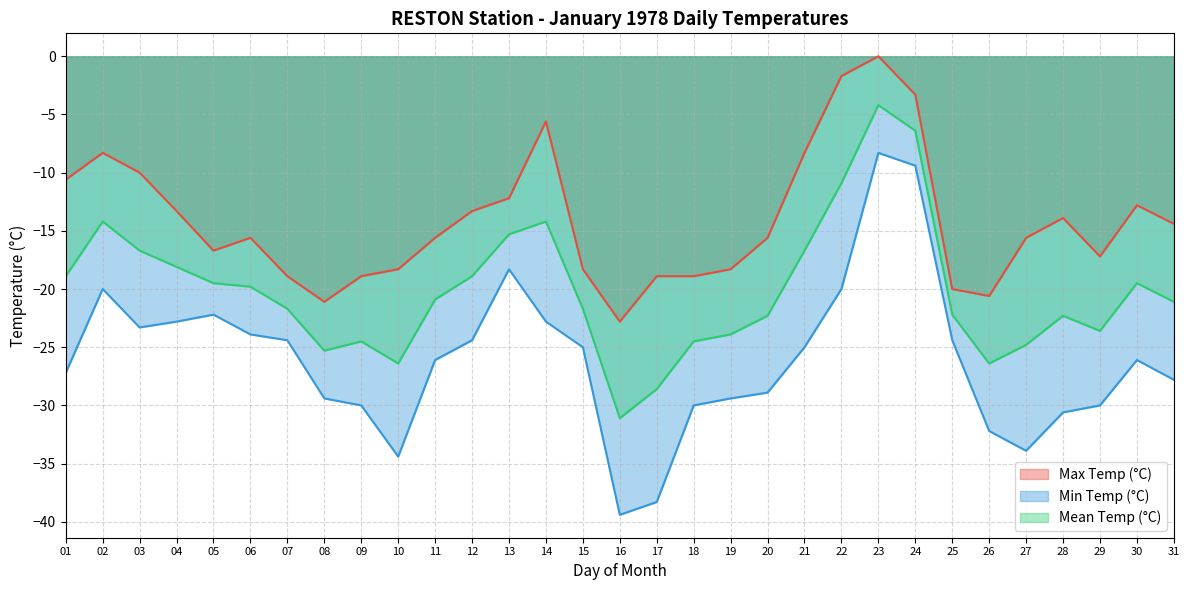

At which label does Mean Temp (°C) first exceed -21?

01